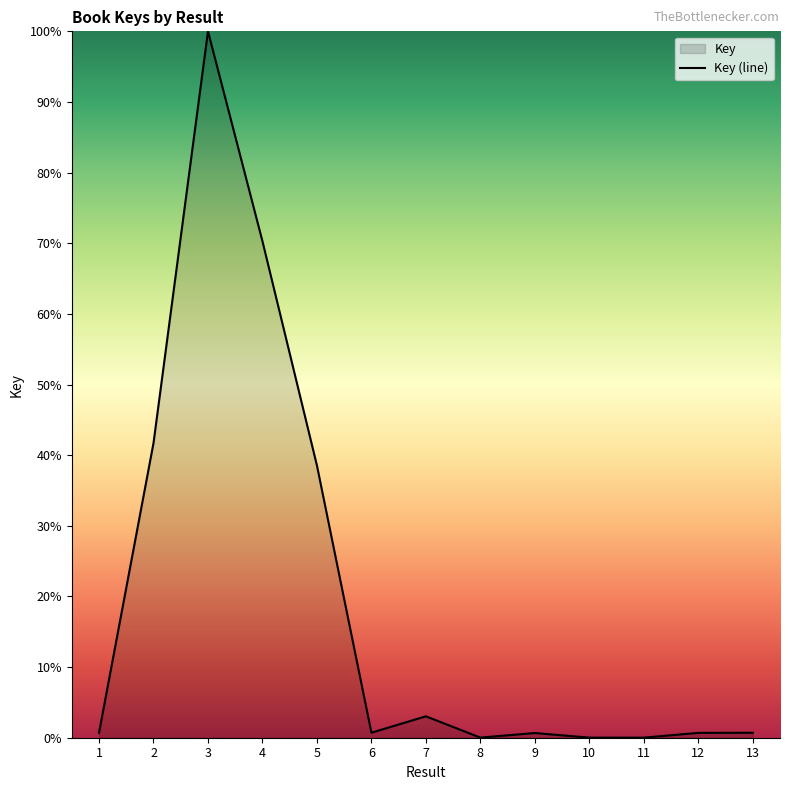

List the labels in order of value, largest first.

3, 4, 2, 5, 7, 1, 6, 13, 12, 9, 10, 8, 11